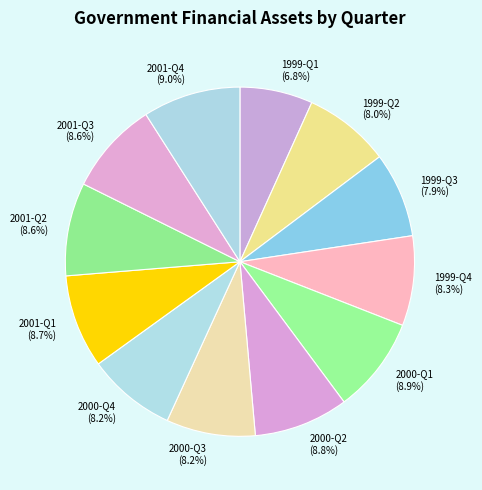

How many slices are in this pie chart?

12